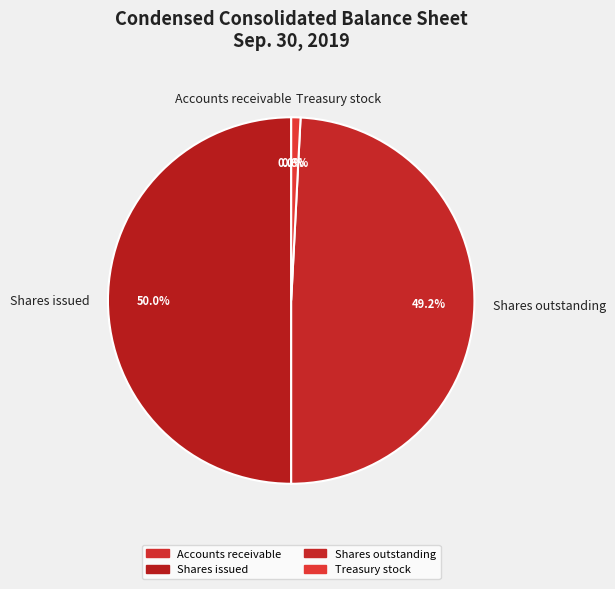

Which has a higher value, Shares issued or Treasury stock?

Shares issued